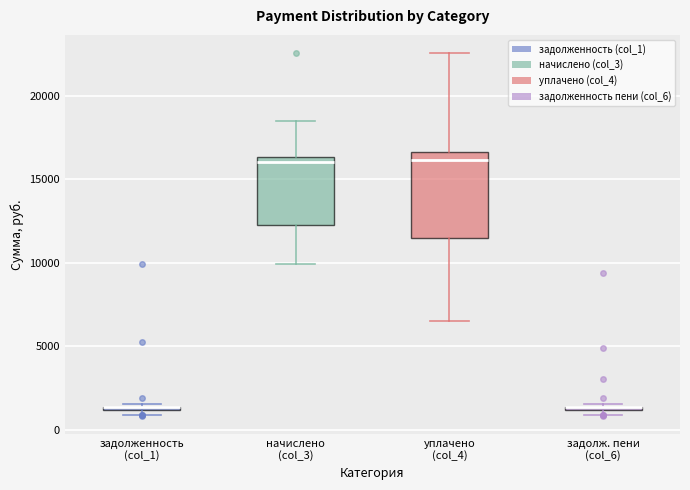

Which box is the tallest, from its lower edge to its upper edge?

уплачено (col_4)